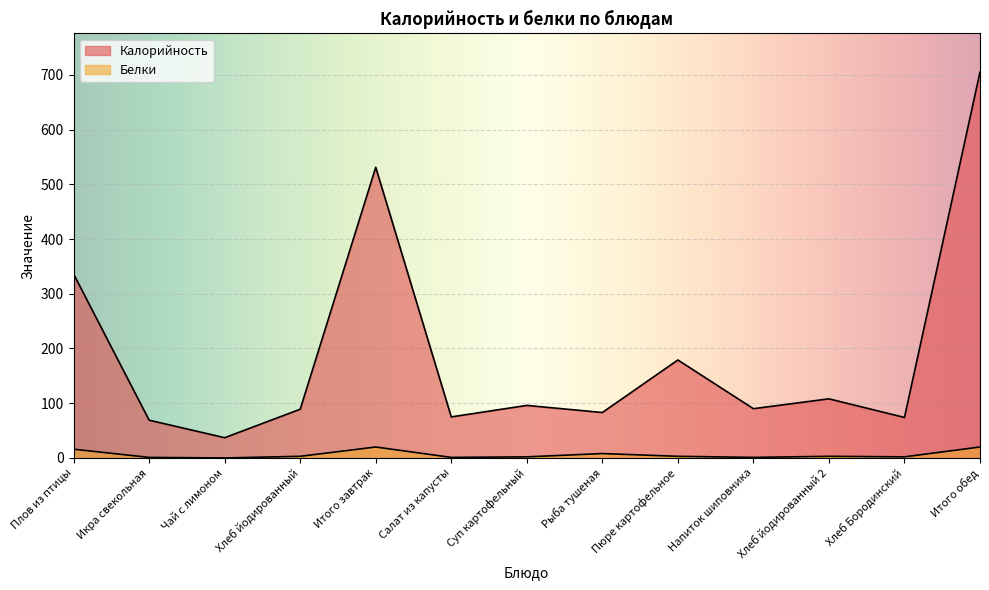

Where does the Калорийность series first go above 90?

Плов из птицы